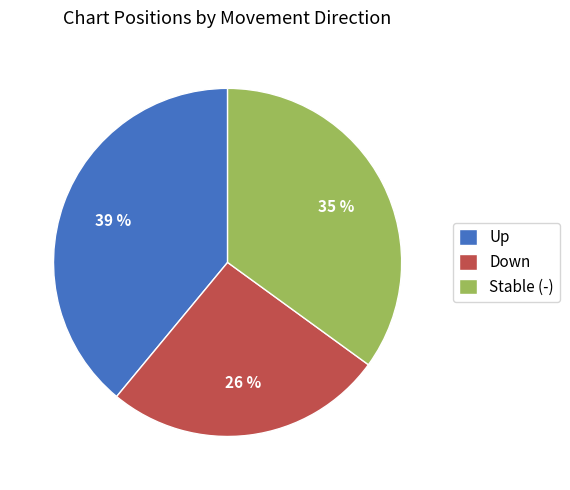

Does Down account for over 50% of the chart?

No